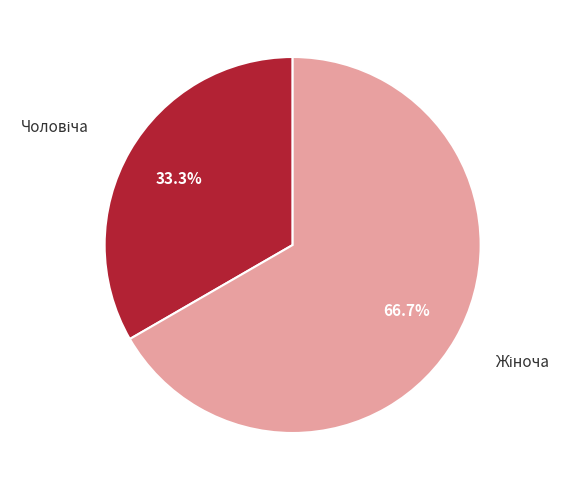

Is there a majority slice in this chart?

Yes